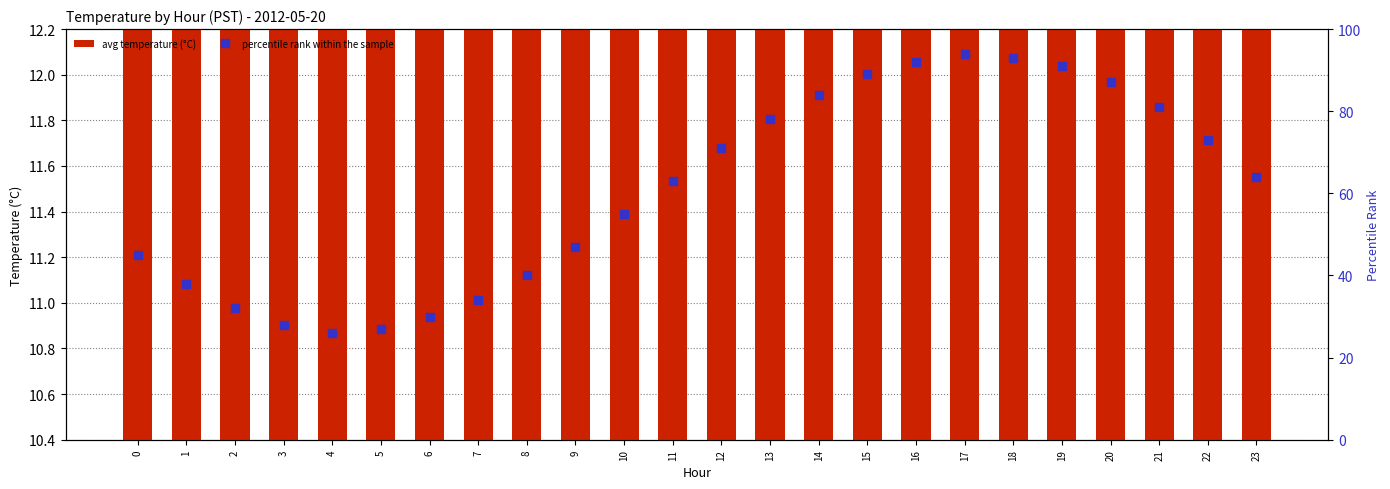

What is the difference between the avg temperature (°C) values at 1 and 10?

0.2